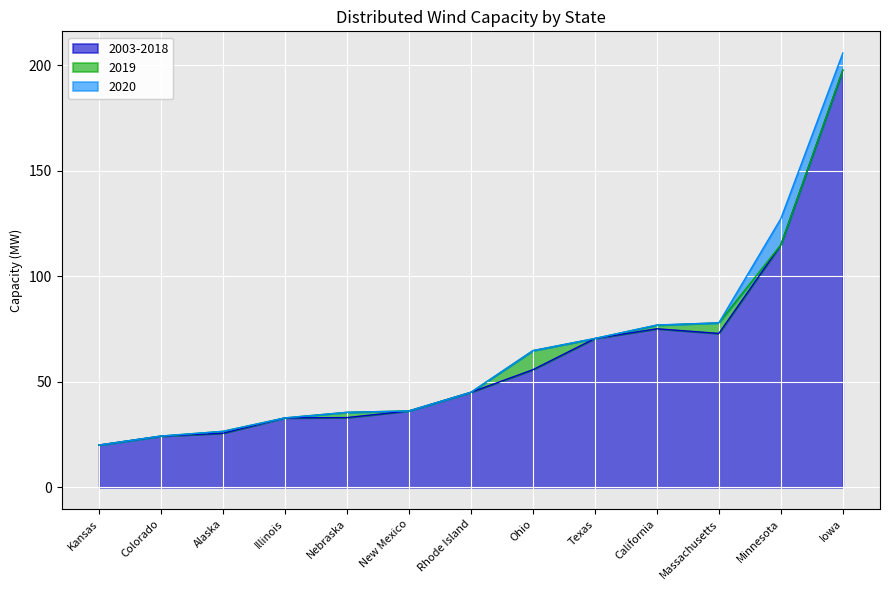

At which category is the sum across all series the highest?

Iowa